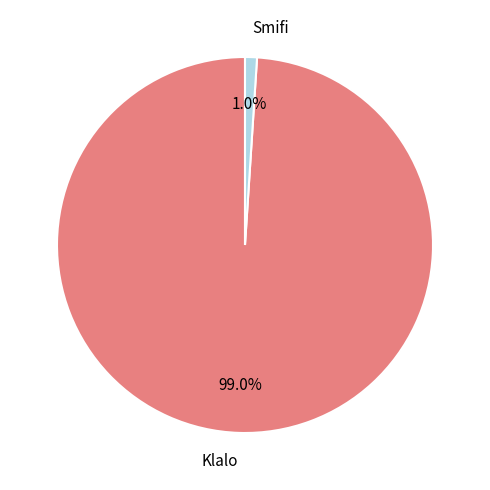

To the nearest percent, what portion does Smifi represent?

1%